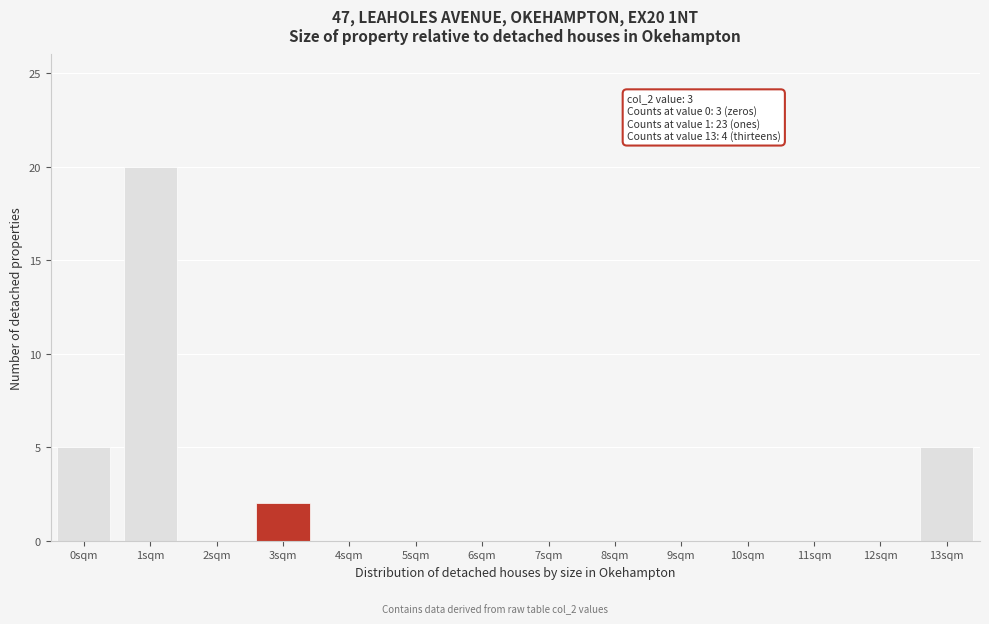

Reading left to right, extract all data points from this chart.

0sqm=5	1sqm=20	2sqm=0	3sqm=2	4sqm=0	5sqm=0	6sqm=0	7sqm=0	8sqm=0	9sqm=0	10sqm=0	11sqm=0	12sqm=0	13sqm=5